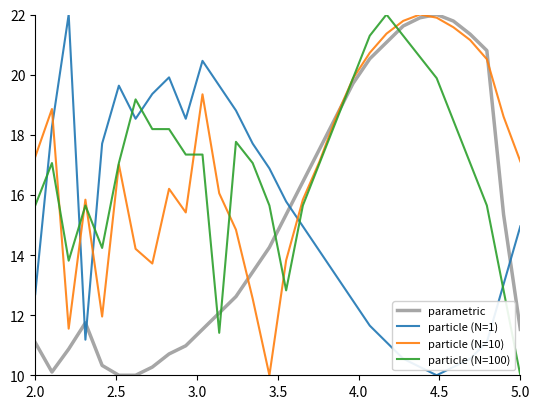

Reading right to left, extract all data points from this chart.

parametric: 11.5	15.3	20.8	21.3	21.8	22.0	21.9	21.6	21.1	20.5	19.7	18.6	17.5	16.4	15.3	14.3	13.4	12.6	12.1	11.5	11.0	10.7	10.3	10.0	10.0	10.3	11.7	10.9	10.1	11.1
particle (N=1): 15.0	13.0	11.1	10.6	10.3	10.0	10.3	10.6	11.1	11.7	12.5	13.3	14.1	15.0	15.8	16.9	17.7	18.8	19.6	20.5	18.5	19.9	19.4	18.5	19.6	17.7	11.2	22.0	18.3	12.7
particle (N=10): 17.1	18.6	20.5	21.2	21.6	21.9	22.0	21.8	21.4	20.7	19.9	18.6	17.1	15.8	13.8	10.0	12.5	14.8	16.1	19.3	15.4	16.2	13.7	14.2	17.0	12.0	15.8	11.6	18.9	17.3
particle (N=100): 10.0	12.8	15.6	17.1	18.5	19.9	20.6	21.3	22.0	21.3	19.9	18.5	17.1	15.6	12.8	15.6	17.1	17.8	11.4	17.3	17.3	18.2	18.2	19.2	17.1	14.2	15.6	13.8	17.1	15.6